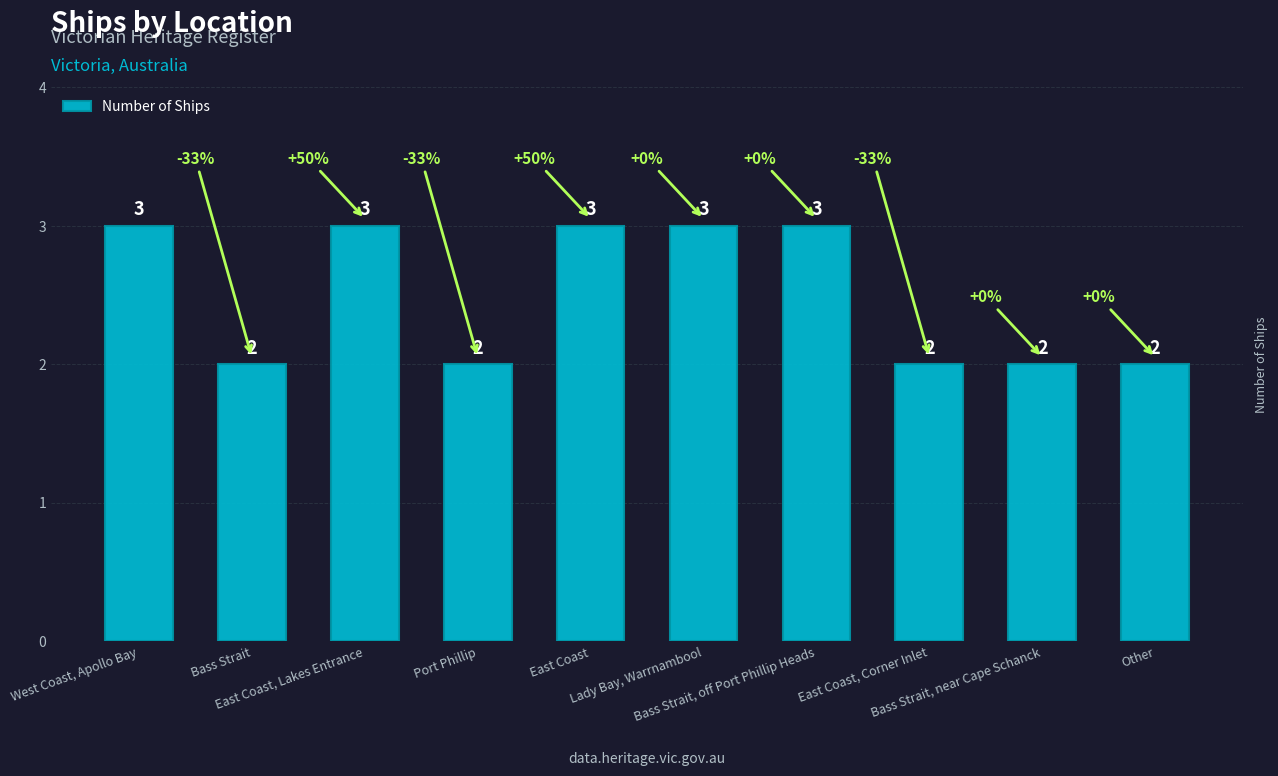

What is the value of the 6th bar from the left?

3